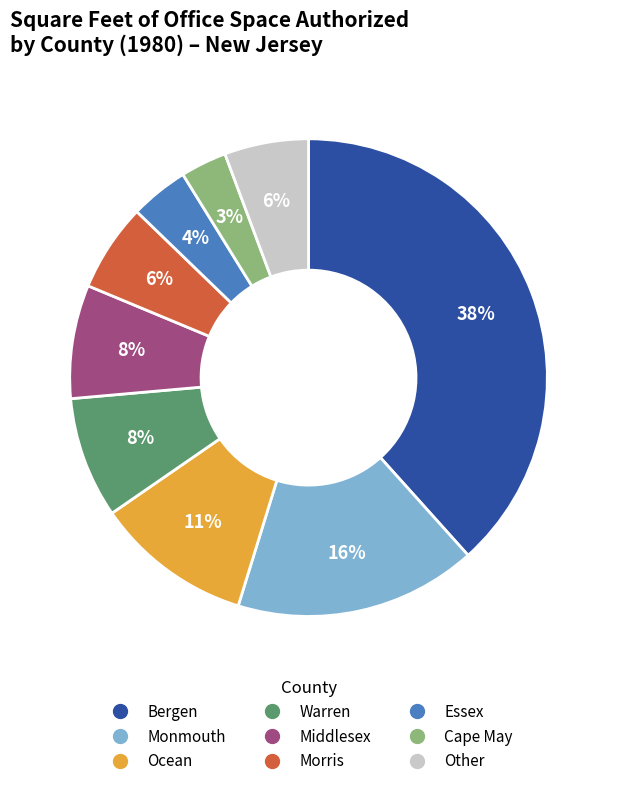

To the nearest percent, what is the average slice percentage?

11%